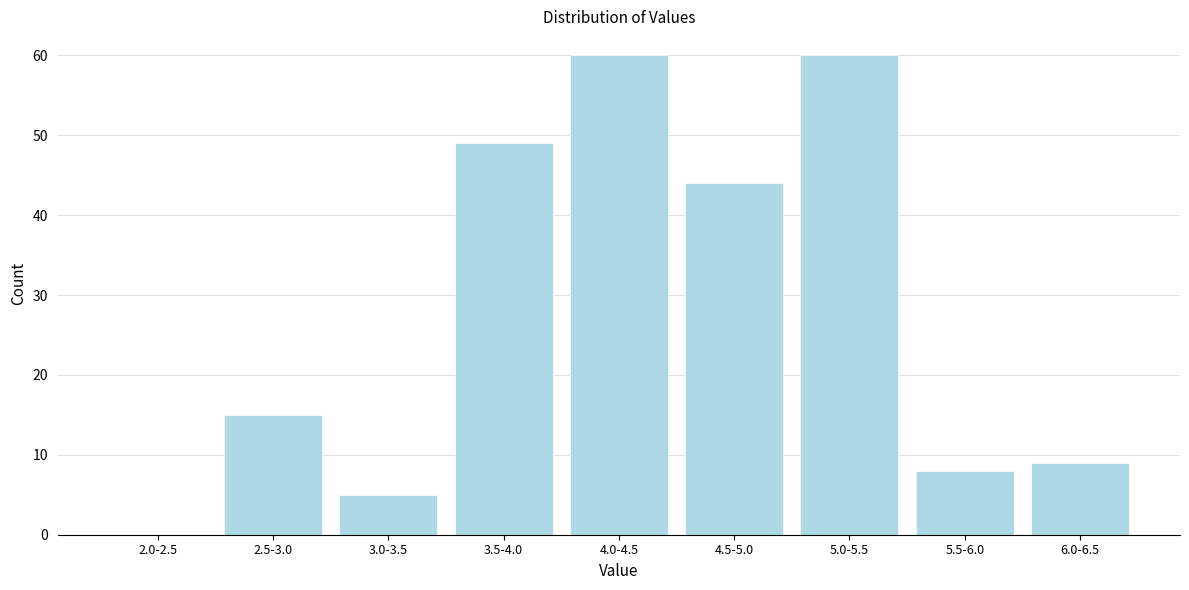

Reading left to right, extract all data points from this chart.

2.0-2.5=0	2.5-3.0=15	3.0-3.5=5	3.5-4.0=49	4.0-4.5=60	4.5-5.0=44	5.0-5.5=60	5.5-6.0=8	6.0-6.5=9